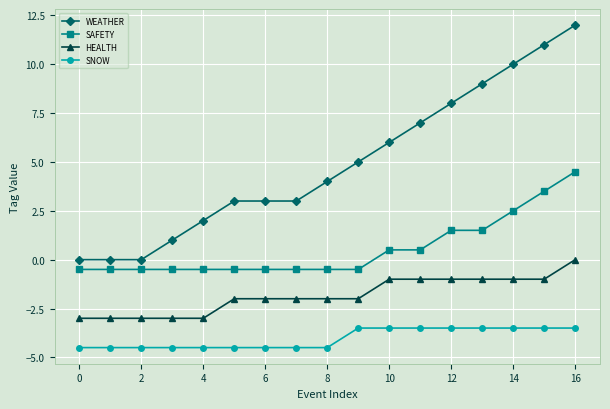

Which series has the widest spread of values?

WEATHER